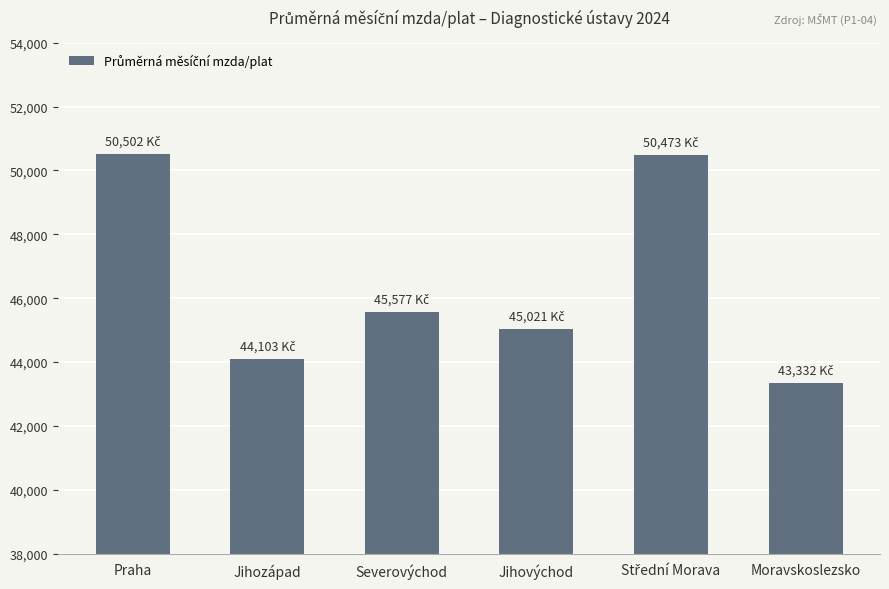

What is the maximum value shown in the chart?

50502.2